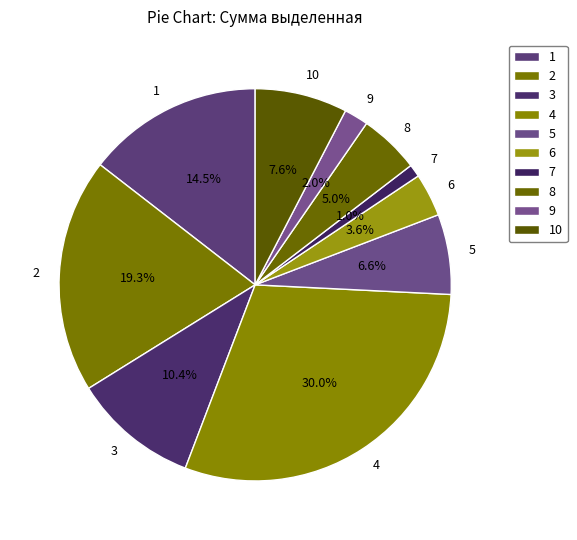

To the nearest percent, what is the difference between the 4 and 5 slice percentages?

23%